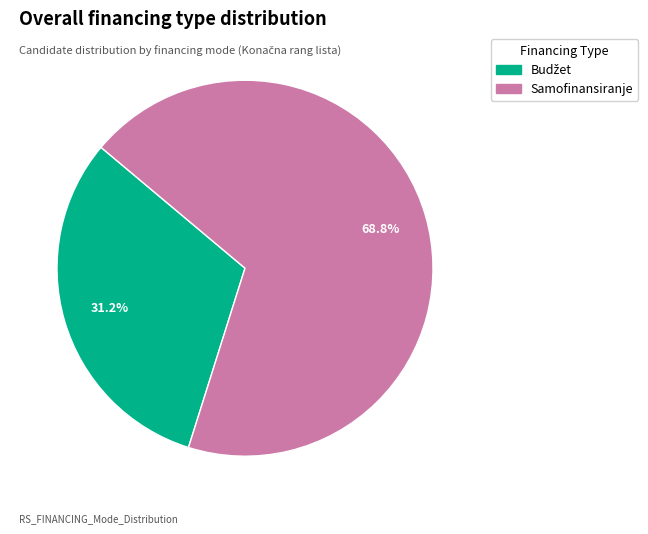

How many segments does this pie chart have?

2